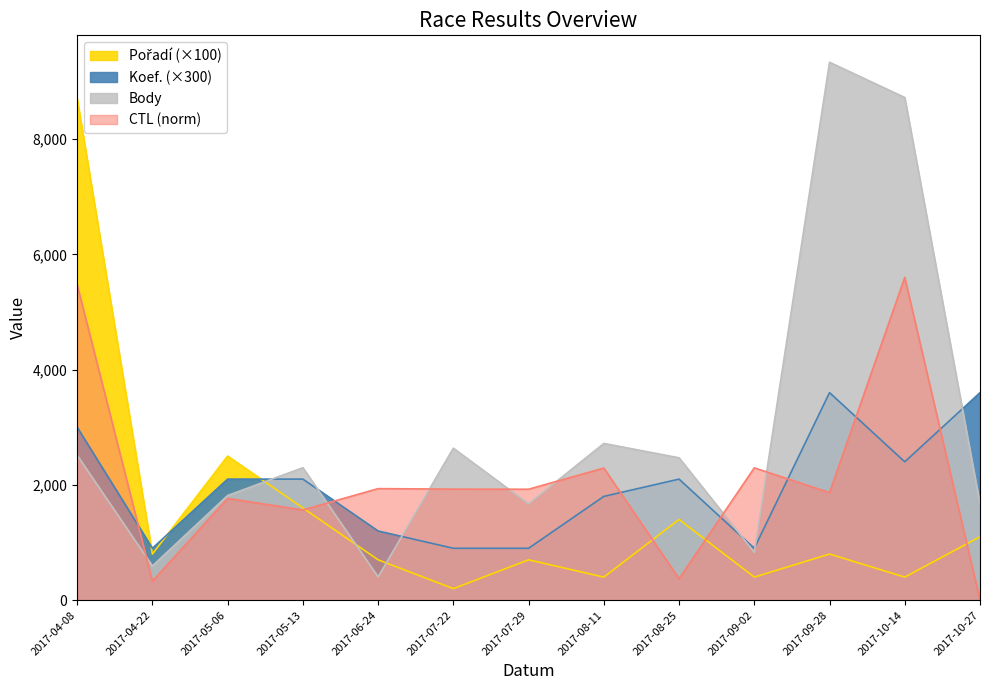

What is the label of the 3rd point from the left?

2017-05-06